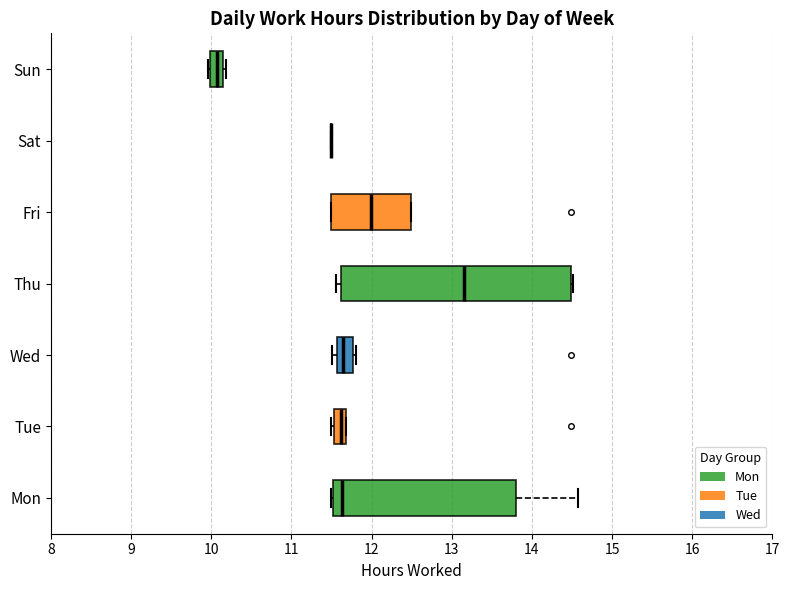

Where does the median line of the box for Thu sit on the x-axis? The values are not printed on the chart, so give them approximately, as read against the axis.

13.2